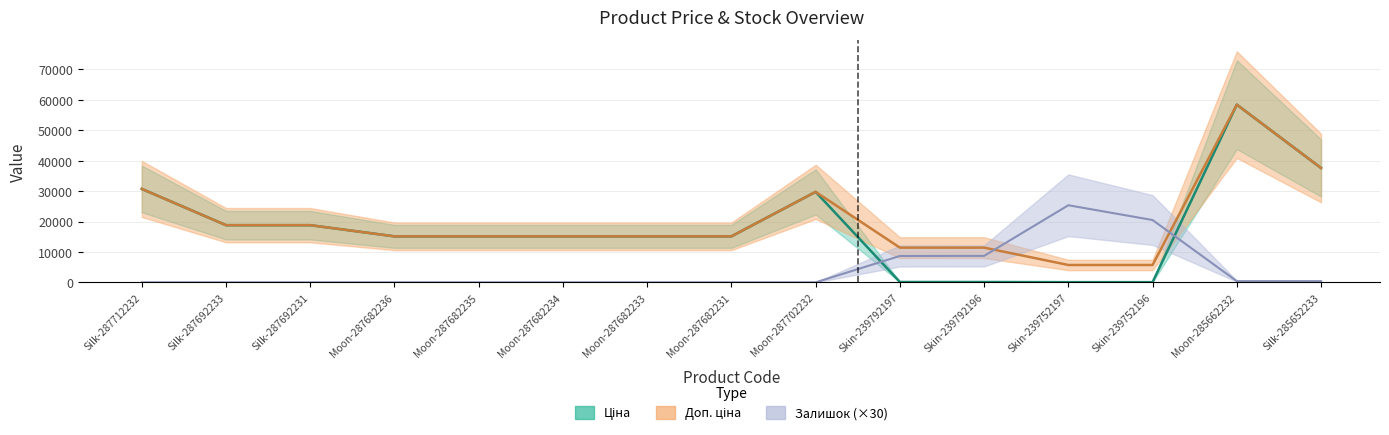

How many lines are shown in the chart?

3